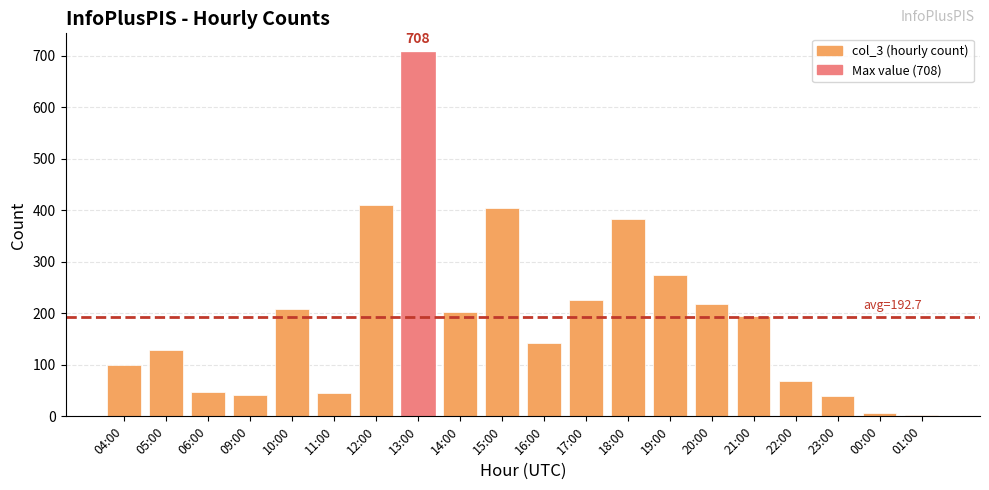

Which label corresponds to the largest value in the chart?

13:00